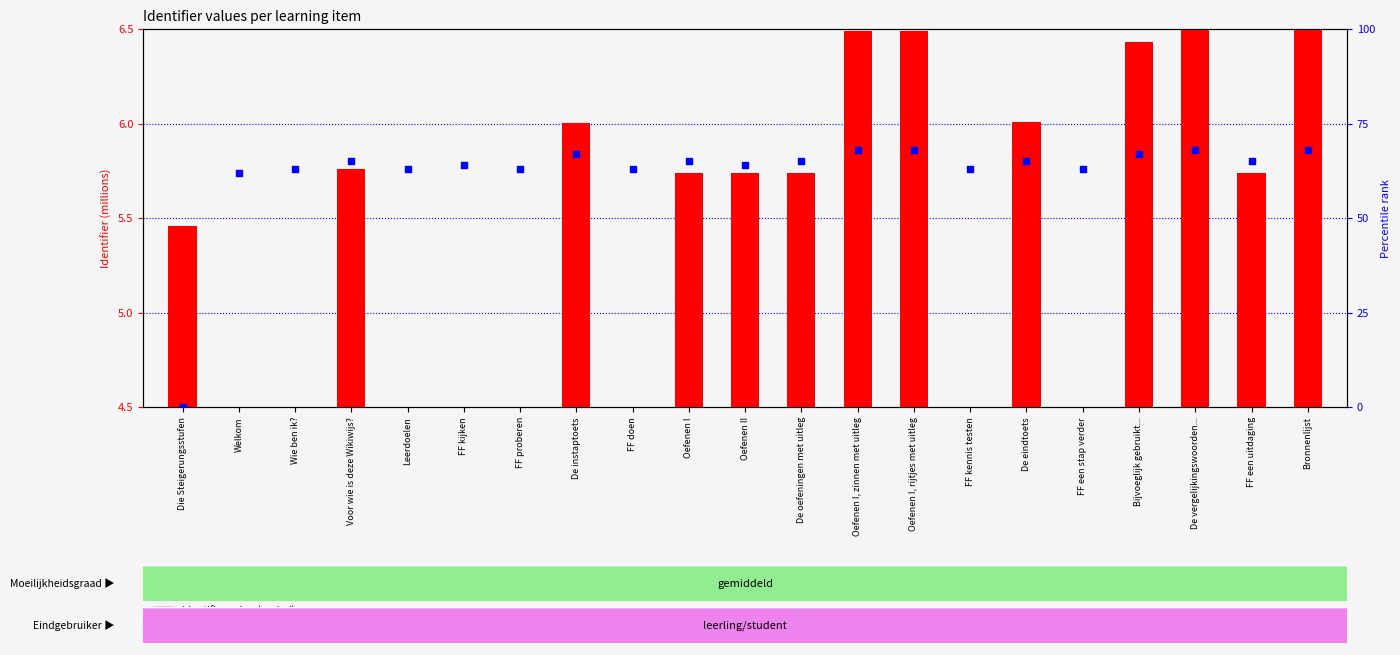

Which series contains the highest Y value?

percentile rank within the sample